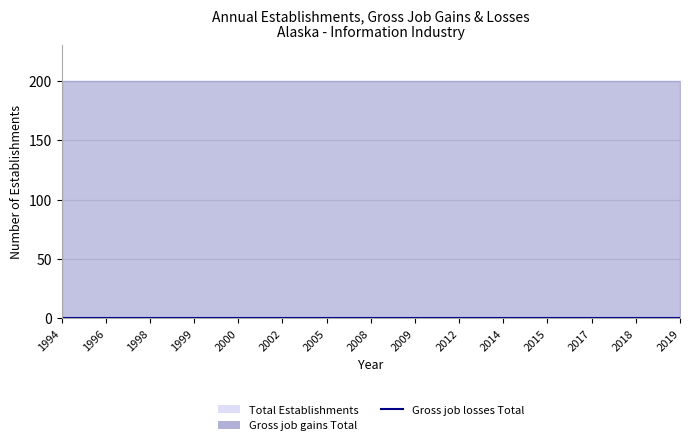

List the series in order of their peak value, lowest first.

Gross job losses Total, Total Establishments, Gross job gains Total